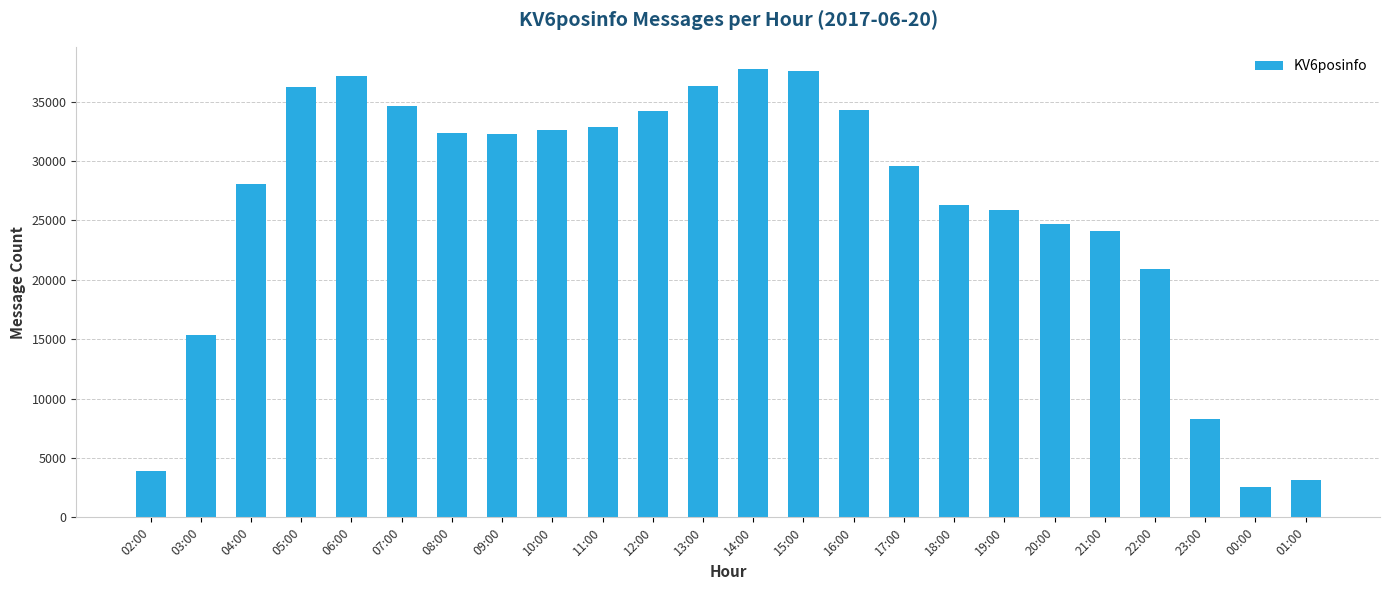

What is the smallest value displayed?

2515